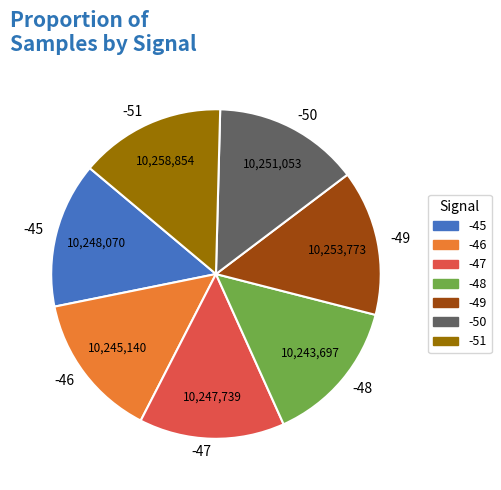

Is there any slice that represents more than half of the pie?

No